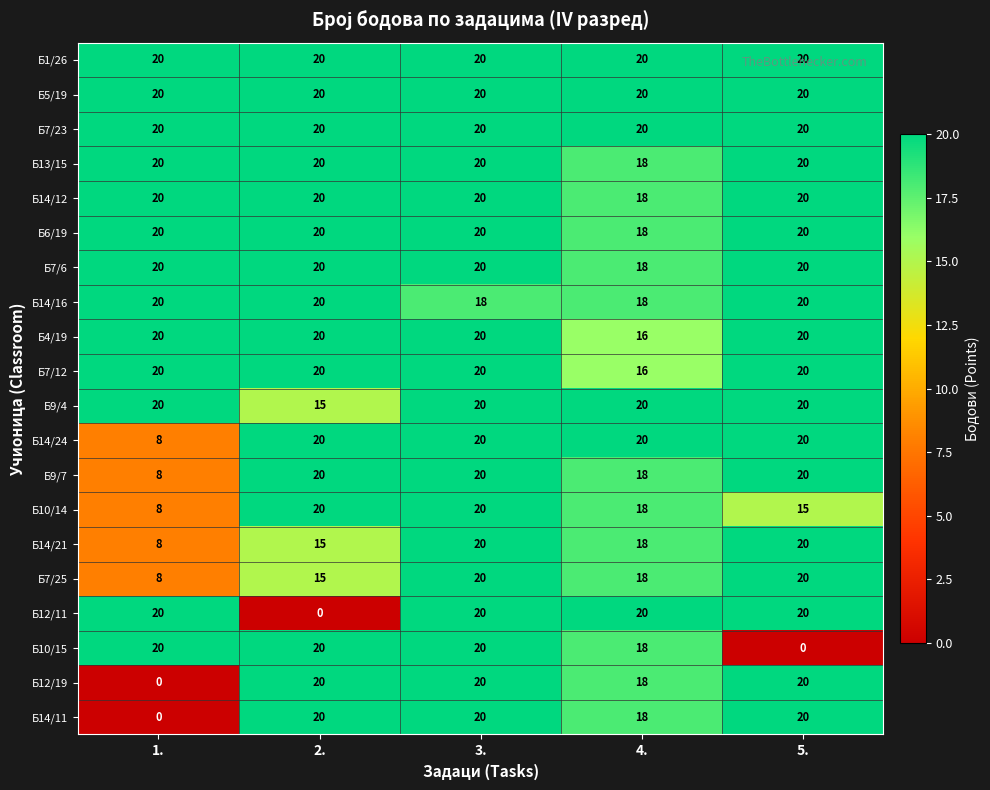

The value of Б14/11 at 3. is 20. True or false?

True